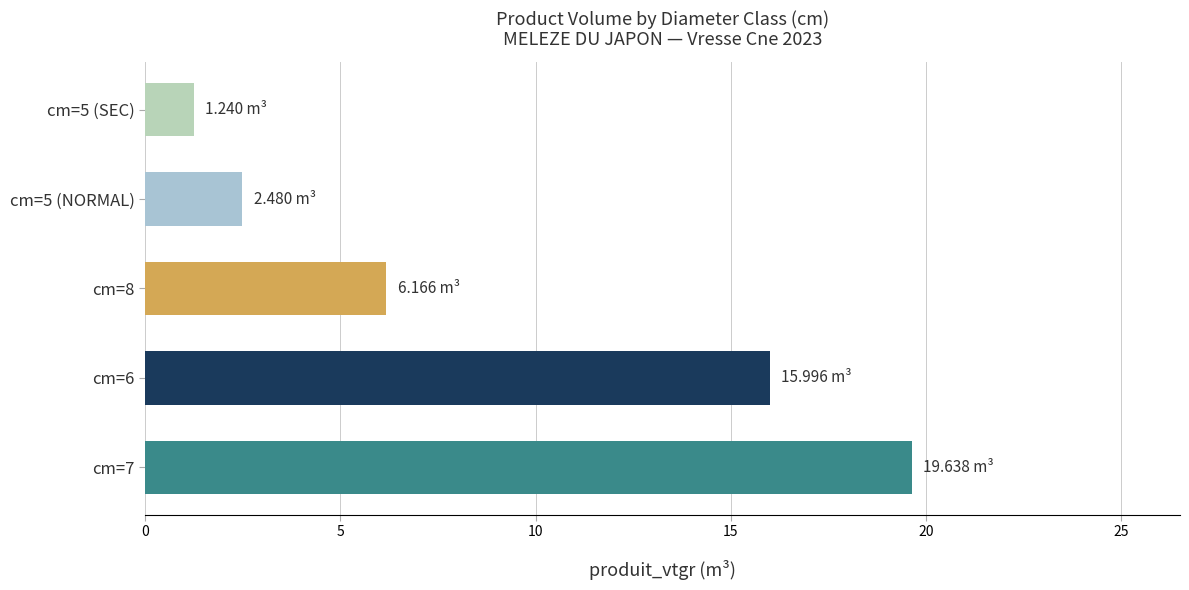

At which label is the value closest to 10?

cm=8